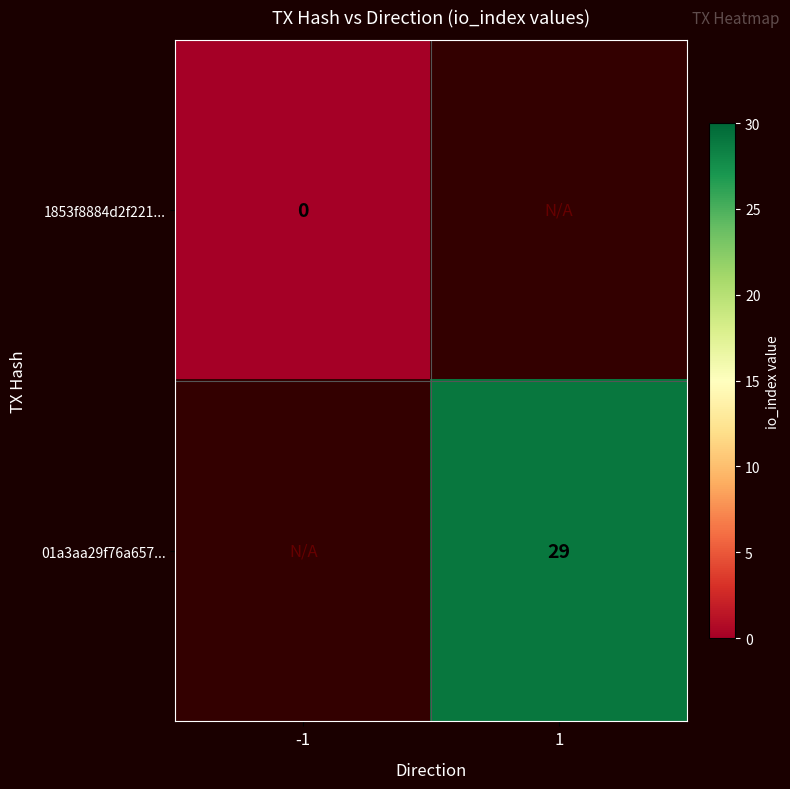

The 01a3aa29f76a657... series shows 29 at 1. True or false?

True